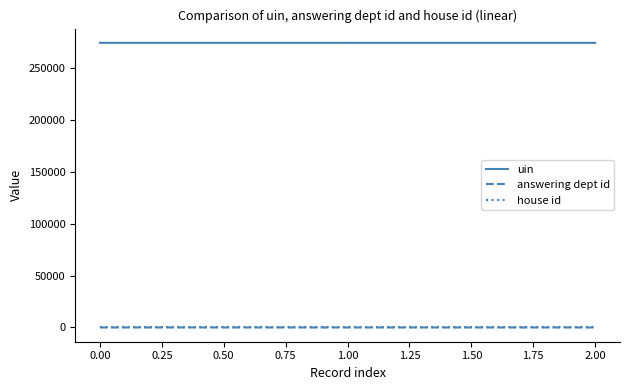

What is the lowest value of the uin series?

274585